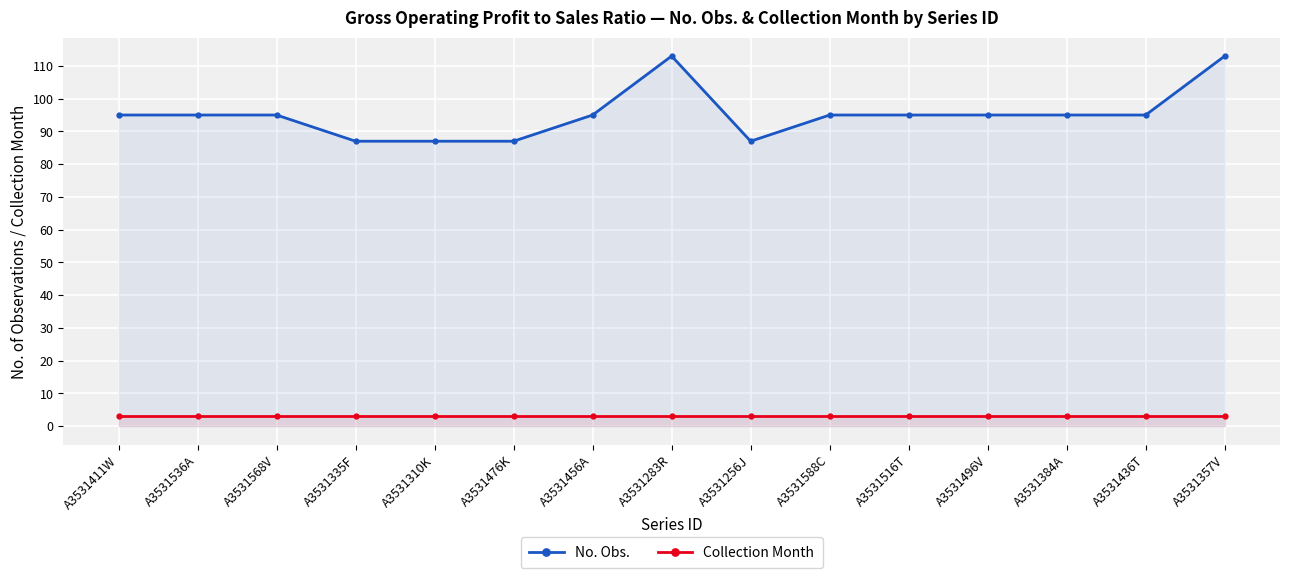

How many lines are shown in the chart?

2